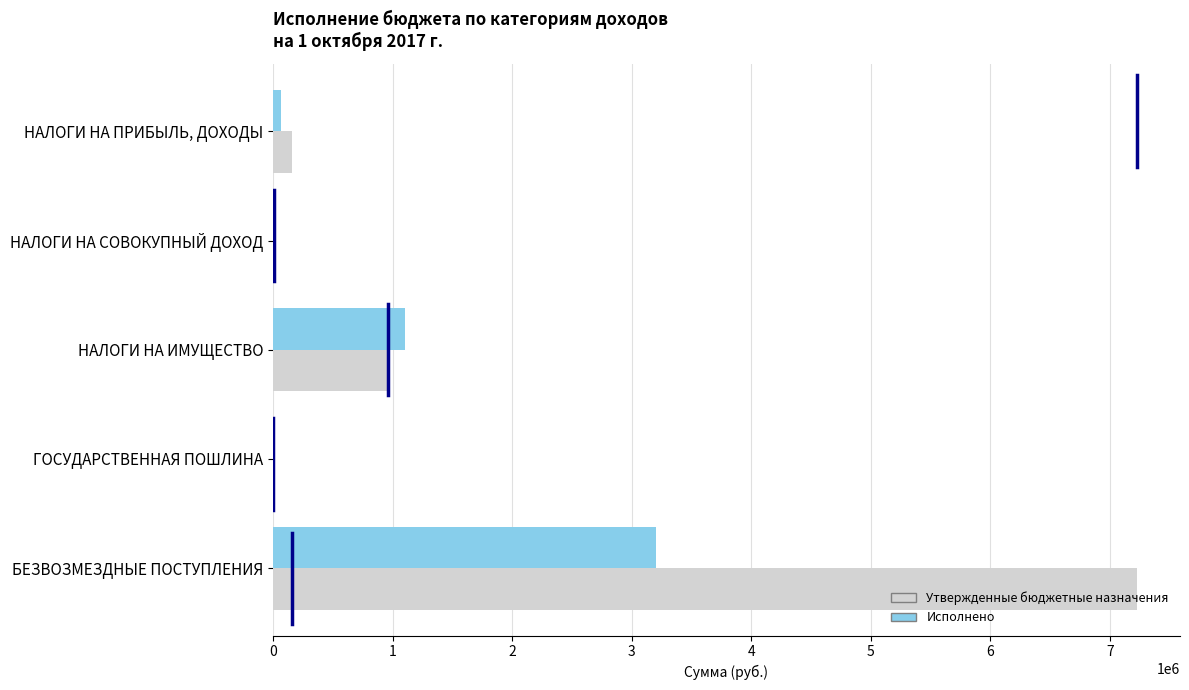

The Исполнено series shows 616241.5 at НАЛОГИ НА ИМУЩЕСТВО. True or false?

False